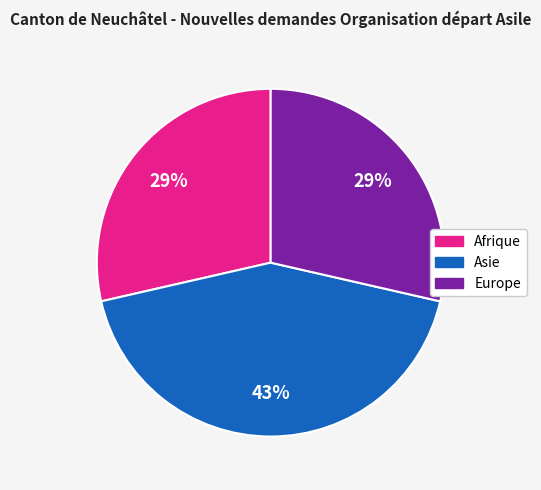

To the nearest percent, what is the difference between the Europe and Asie slice percentages?

14%